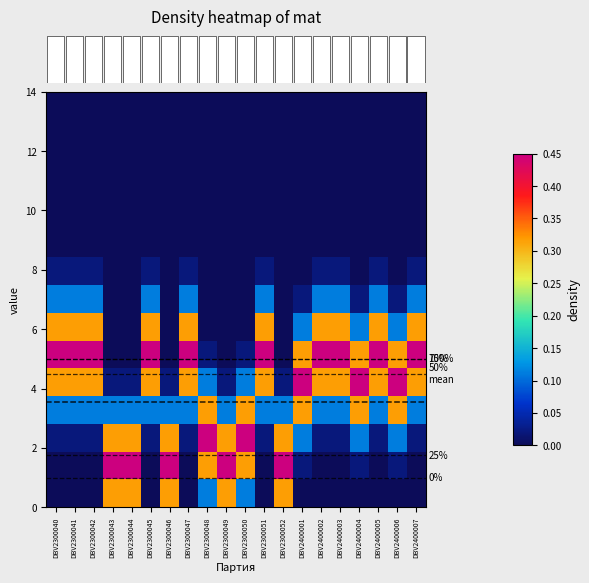

At which label is row_14 closest to 0?

DBV2300043